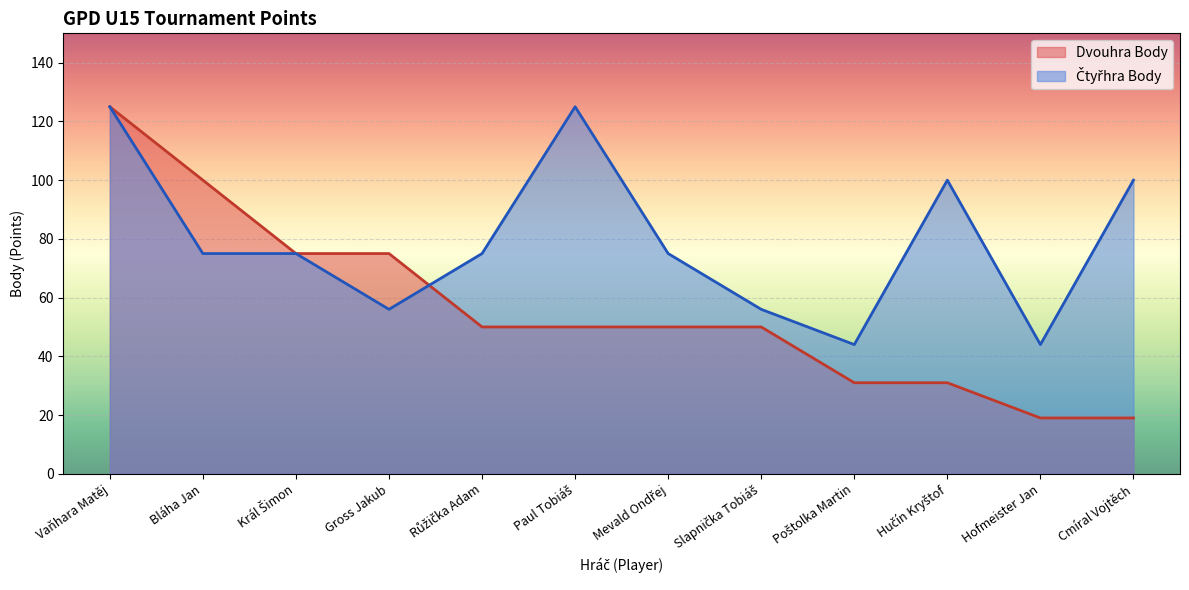

The value of Dvouhra Body at Růžička Adam is 85. True or false?

False